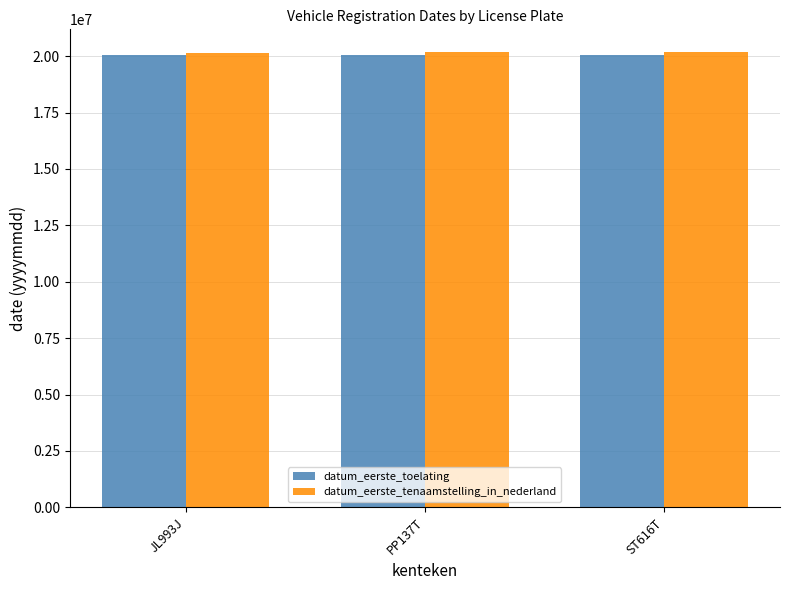

Is it true that datum_eerste_tenaamstelling_in_nederland equals 20170817 at PP137T?

True